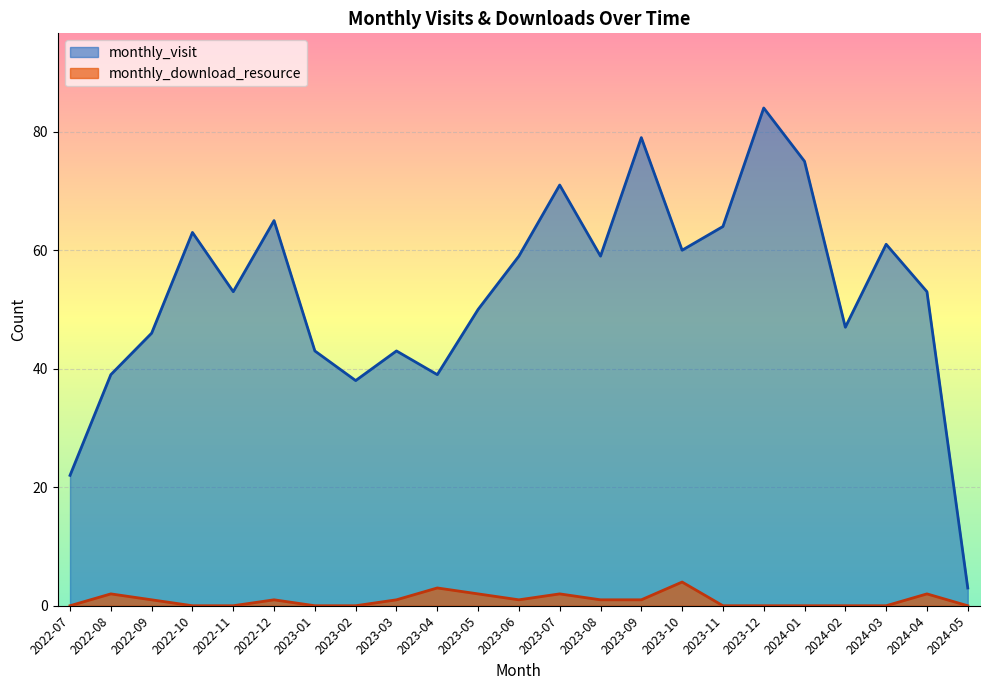

Reading left to right, extract all data points from this chart.

monthly_visit: 22	39	46	63	53	65	43	38	43	39	50	59	71	59	79	60	64	84	75	47	61	53	3
monthly_download_resource: 0	2	1	0	0	1	0	0	1	3	2	1	2	1	1	4	0	0	0	0	0	2	0